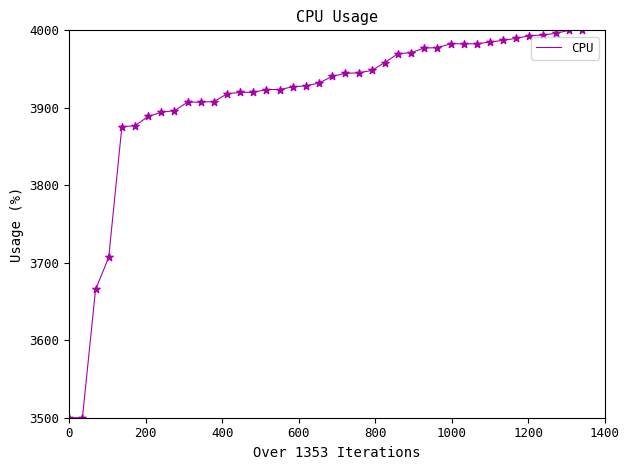

What is the maximum value shown in the chart?

4000.0